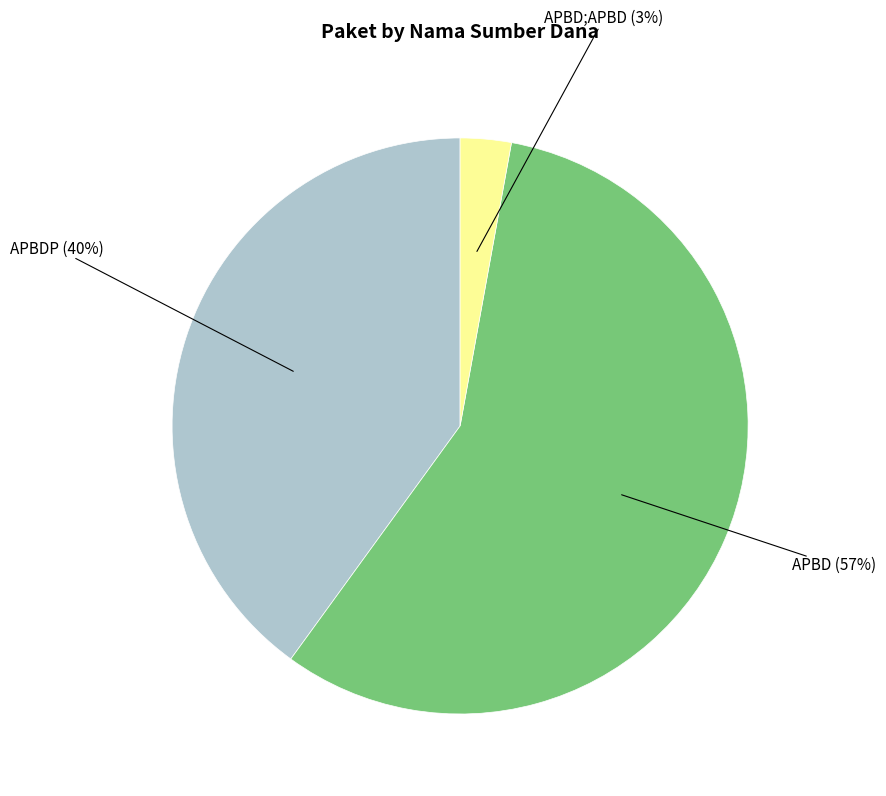

To the nearest percent, what is the difference between the largest and smallest slice percentages?

54%